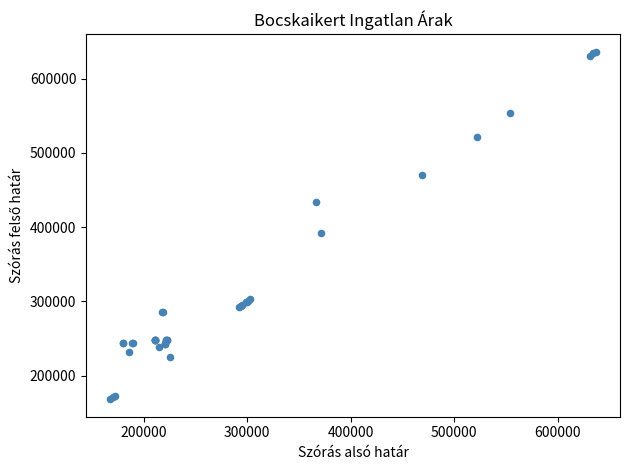

What Y value in the scatter plot is closest to 402316?

392672